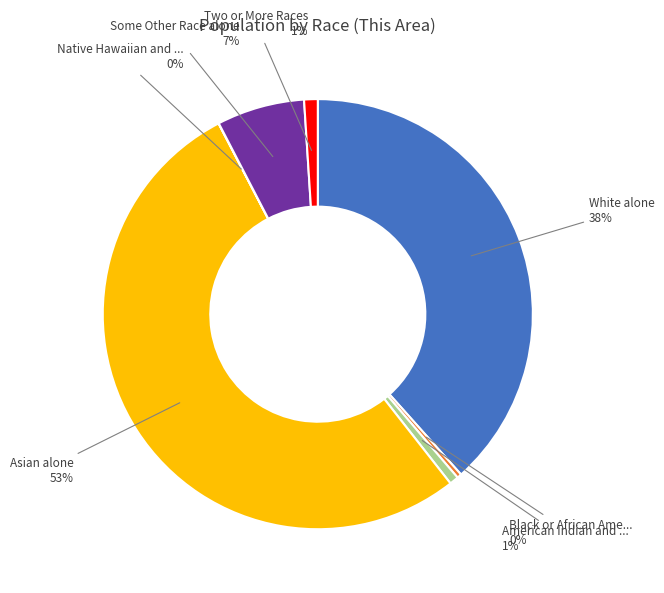

To the nearest percent, what is the difference between the largest and smallest slice percentages?

53%